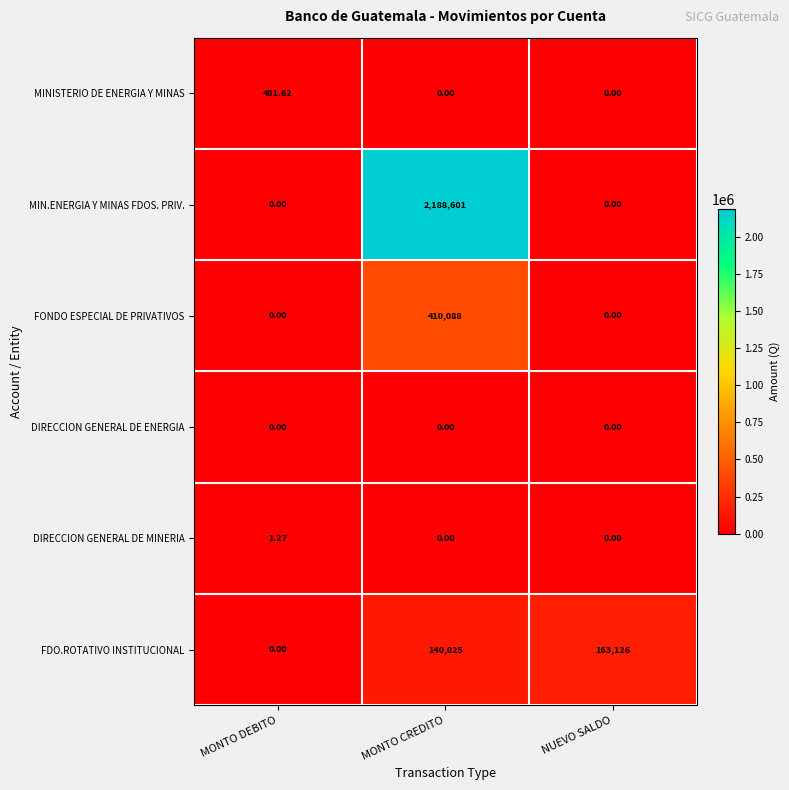

How many data points in FDO.ROTATIVO INSTITUCIONAL are less than 140025?

1